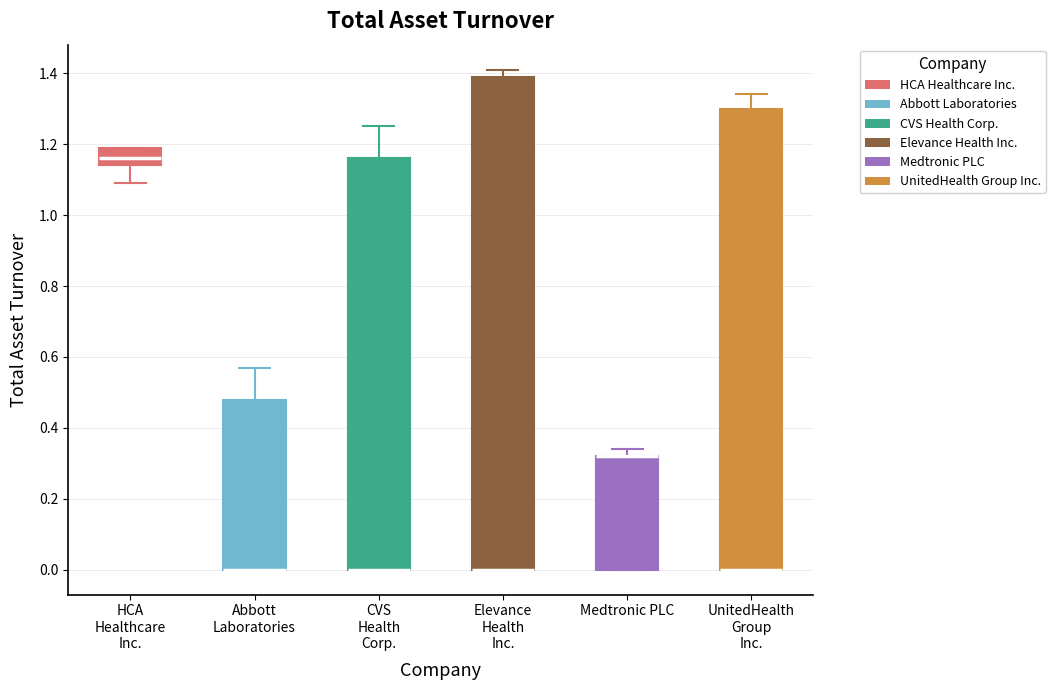

Where is the lower edge of the box for HCA Healthcare Inc. on the y-axis? The values are not printed on the chart, so give them approximately, as read against the axis.

1.14